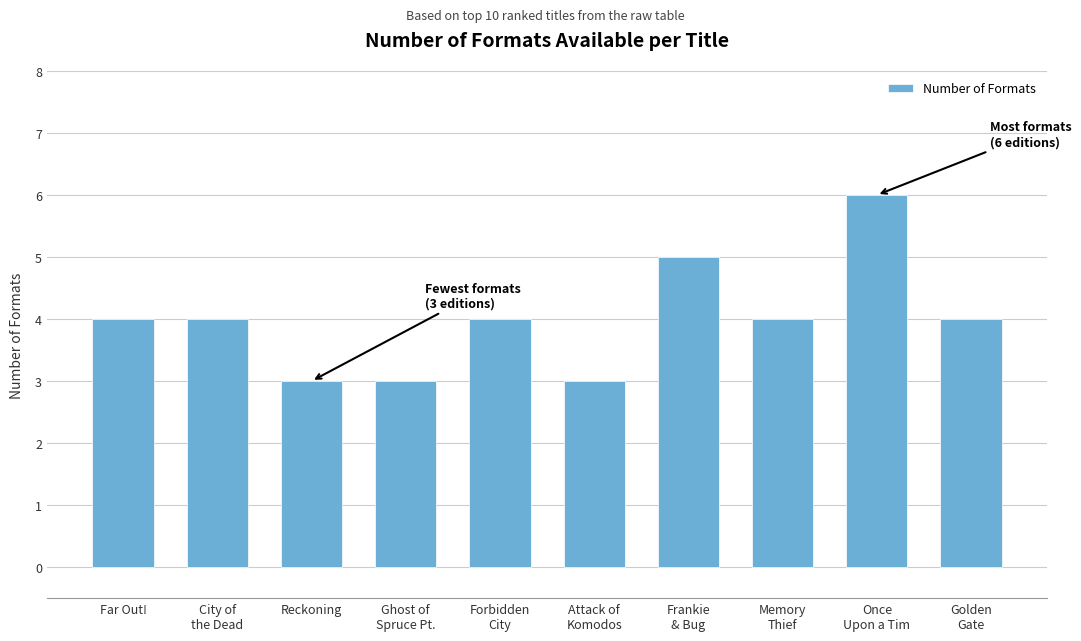

What is the minimum value shown in the chart?

3